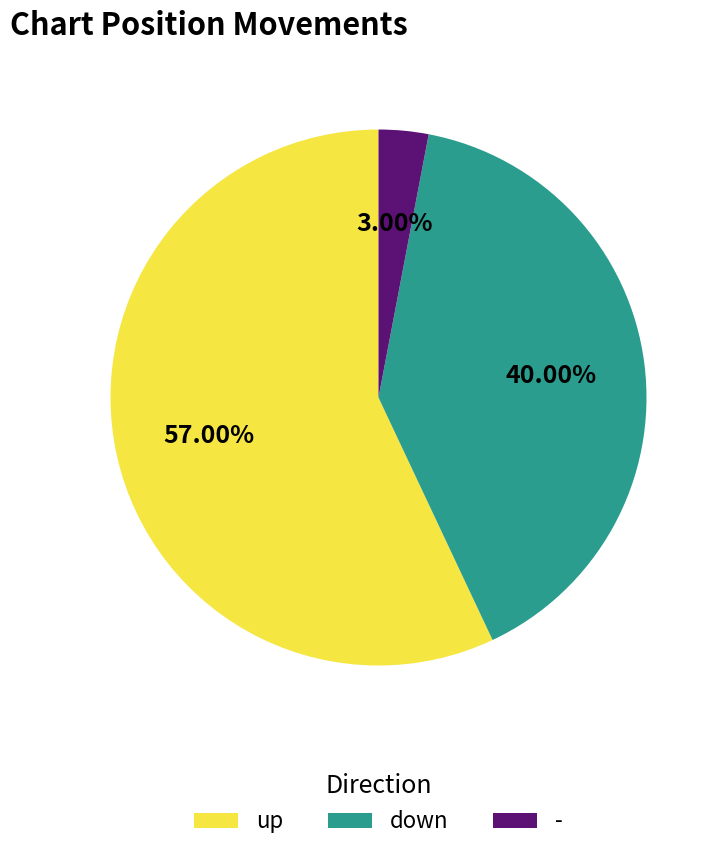

To the nearest percent, what percentage of the pie is up?

57%